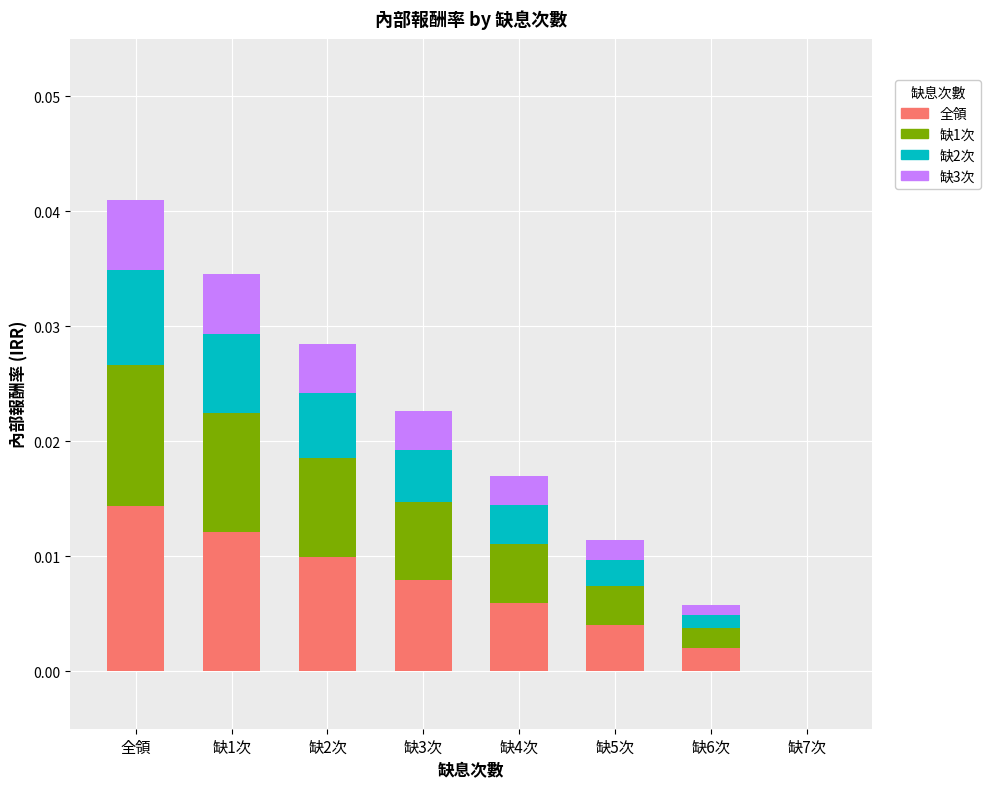

At which category is the sum across all series the highest?

全領